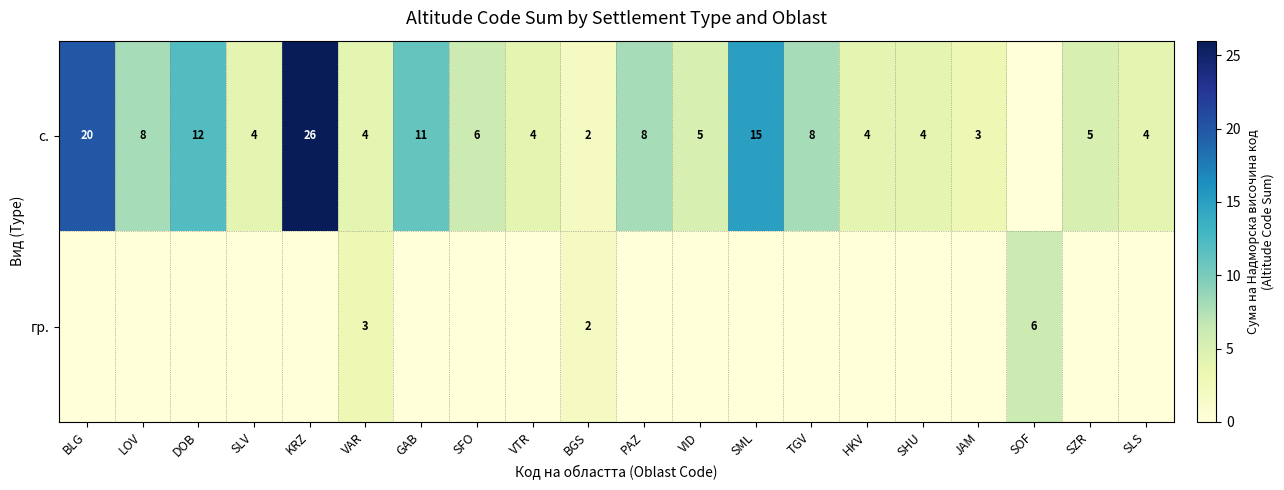

What is the sum of the с. values at BGS and GAB?

13